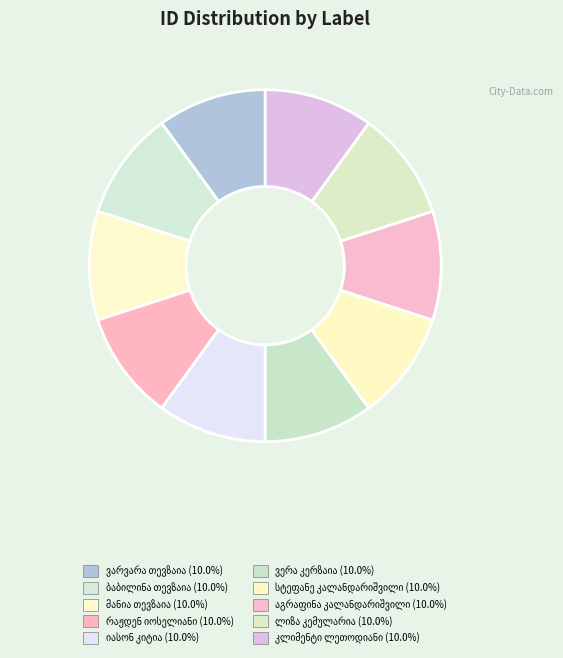

True or false: რაჟდენ იოსელიანი accounts for 10% of the total.

True